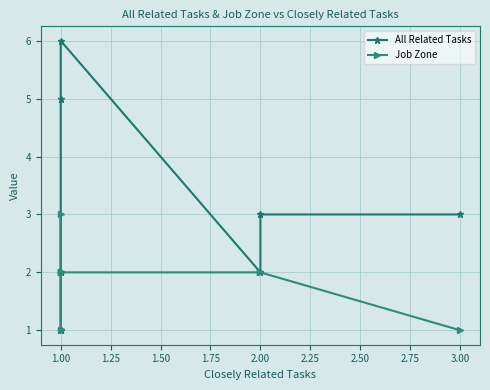

How many times do All Related Tasks and Job Zone cross each other?

1